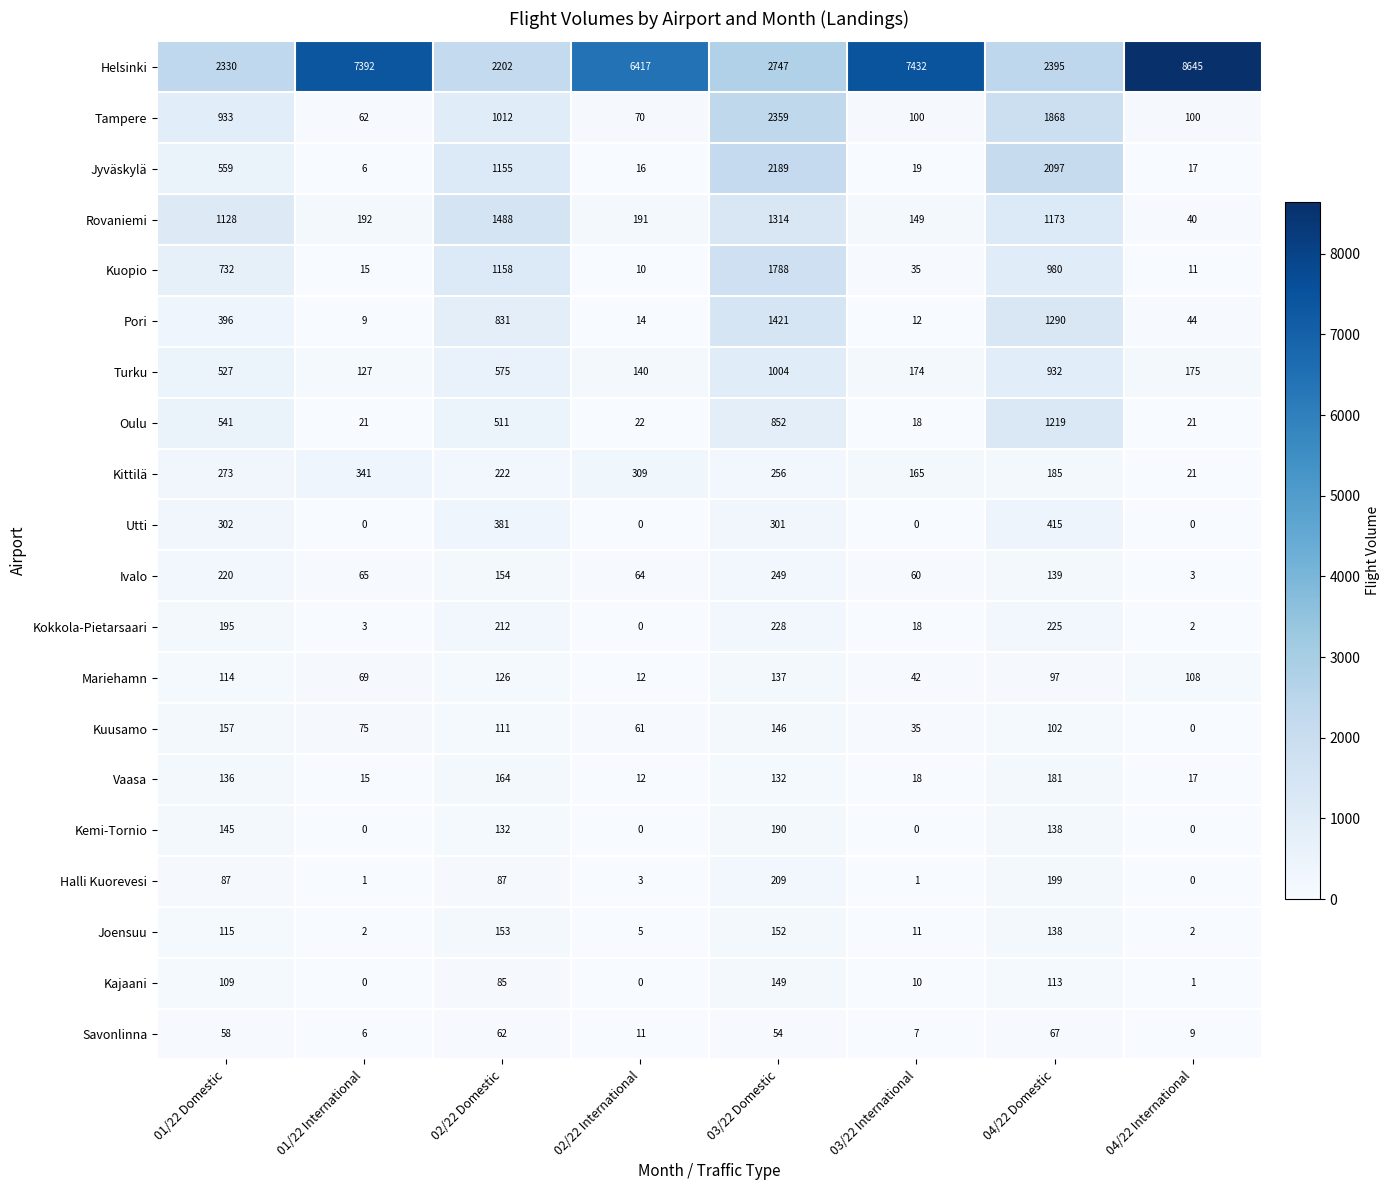

At how many categories does at least one series exceed 2976?

4